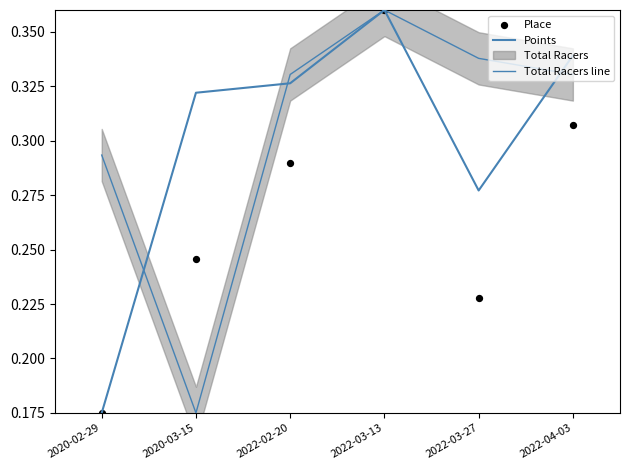

Which series contains the lowest Y value?

Points